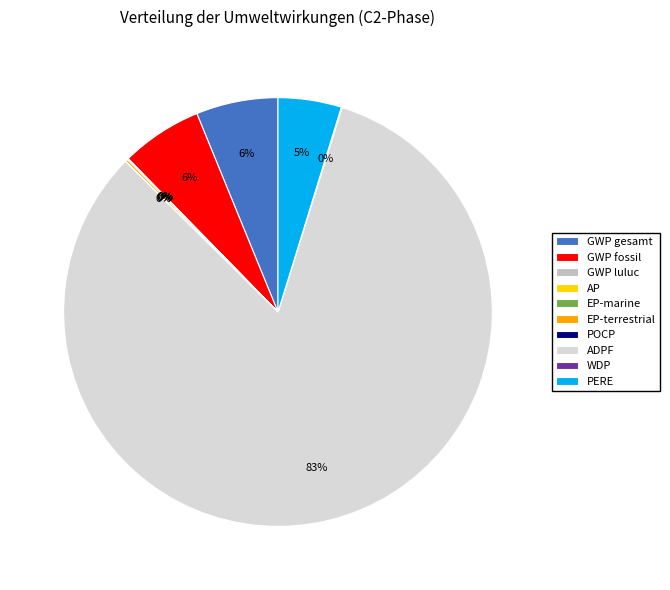

To the nearest percent, what portion does GWP gesamt represent?

6%